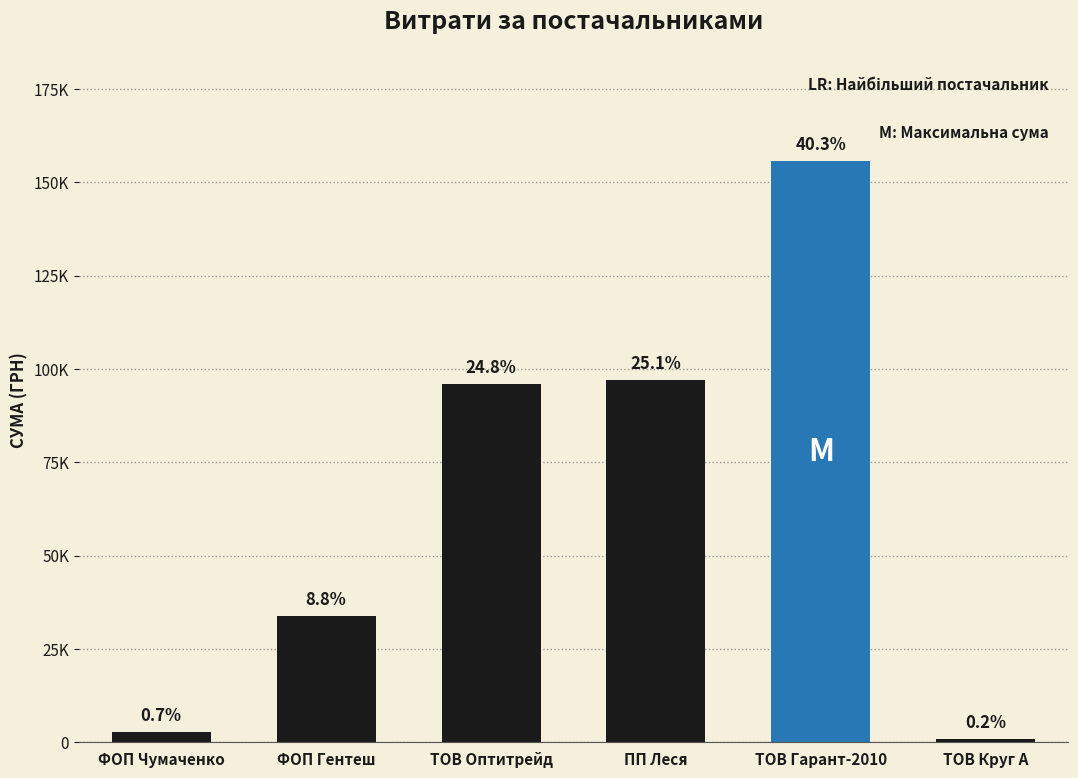

Are the bars horizontal?

No